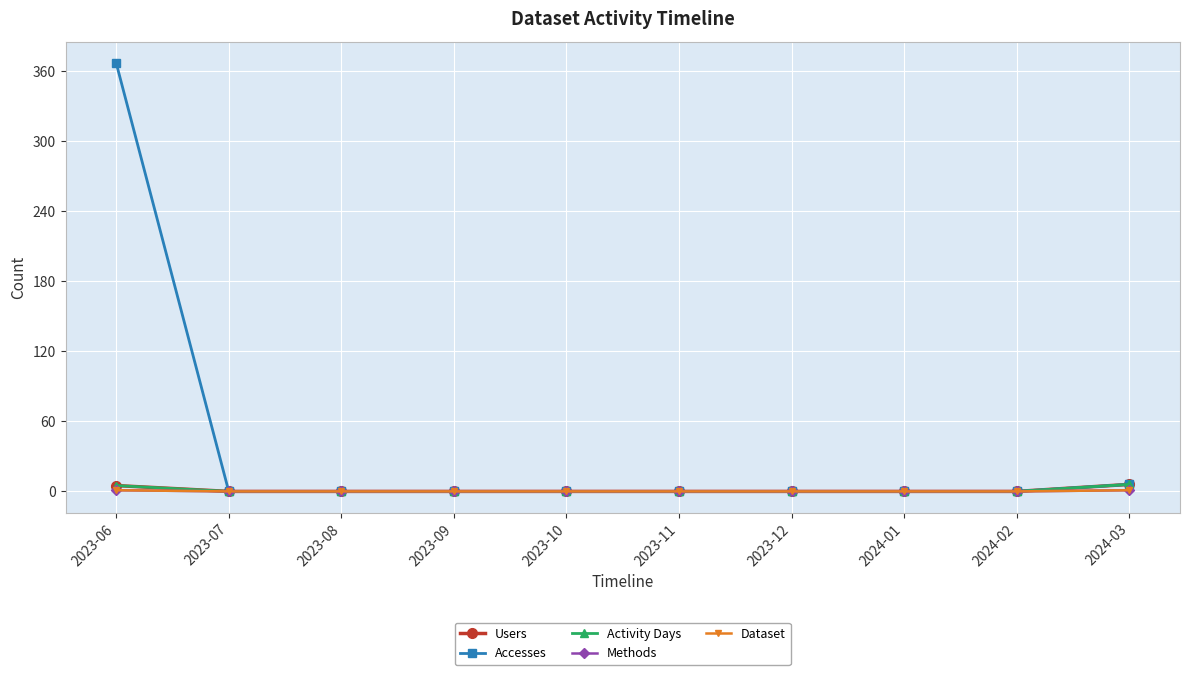

What is the label of the 1st point from the left?

2023-06